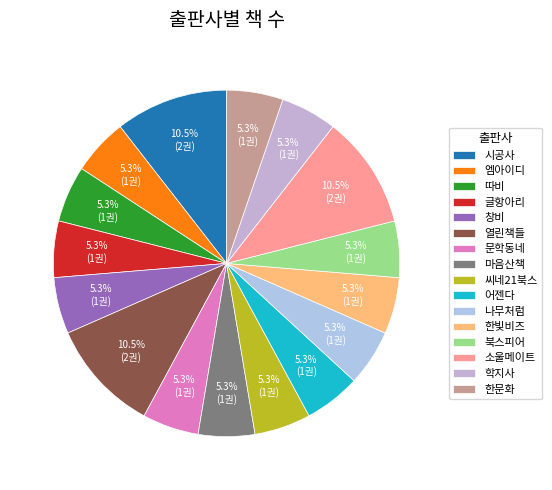

Which has a higher value, 나무처럼 or 열린책들?

열린책들